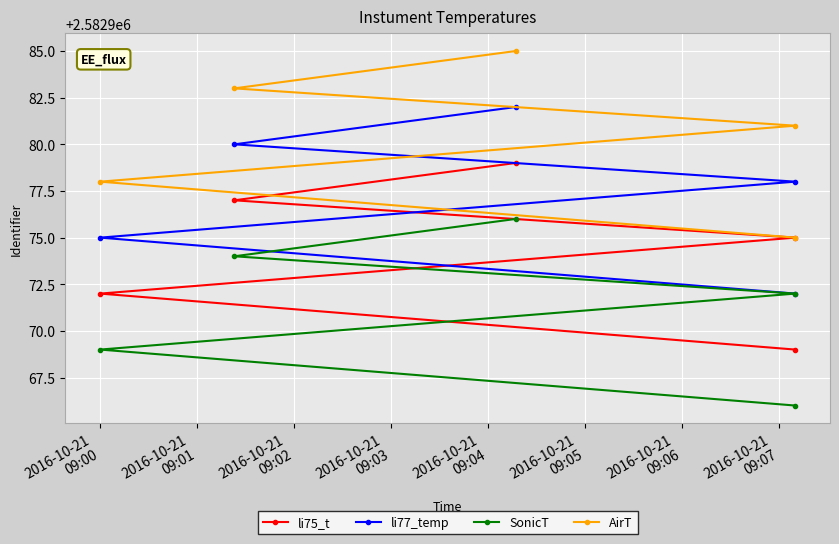

Is the value of li77_temp at 2016-10-21
09:04 greater than the value of SonicT at 2016-10-21
09:02?

Yes